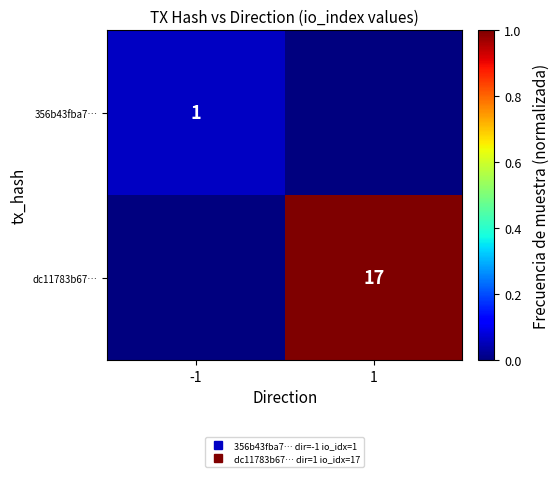

What is the sum of all 356b43fba7… values?

0.1